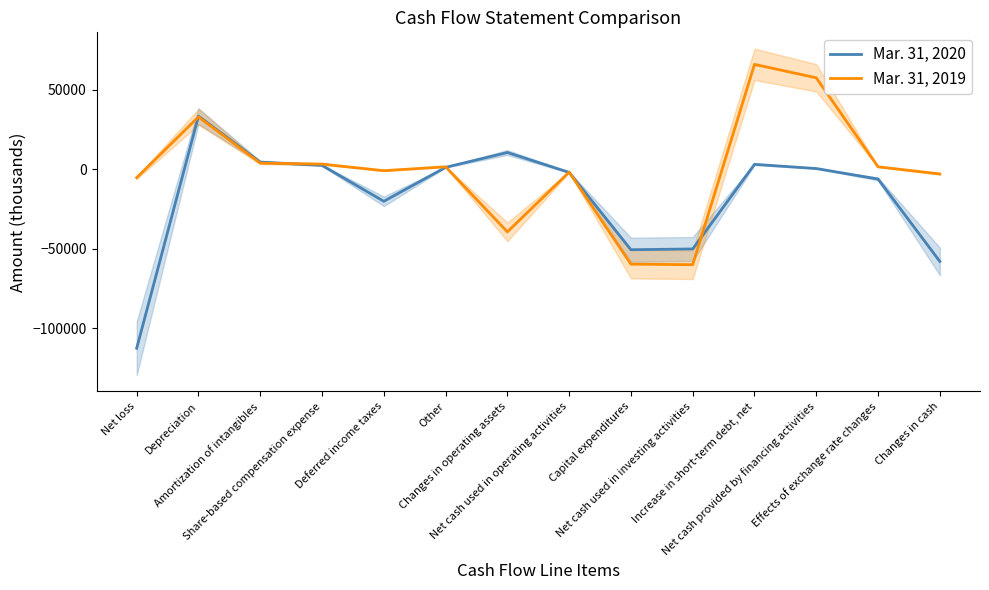

In Mar. 31, 2019, how many points are lower than both neighbors (excluding endpoints)?

3